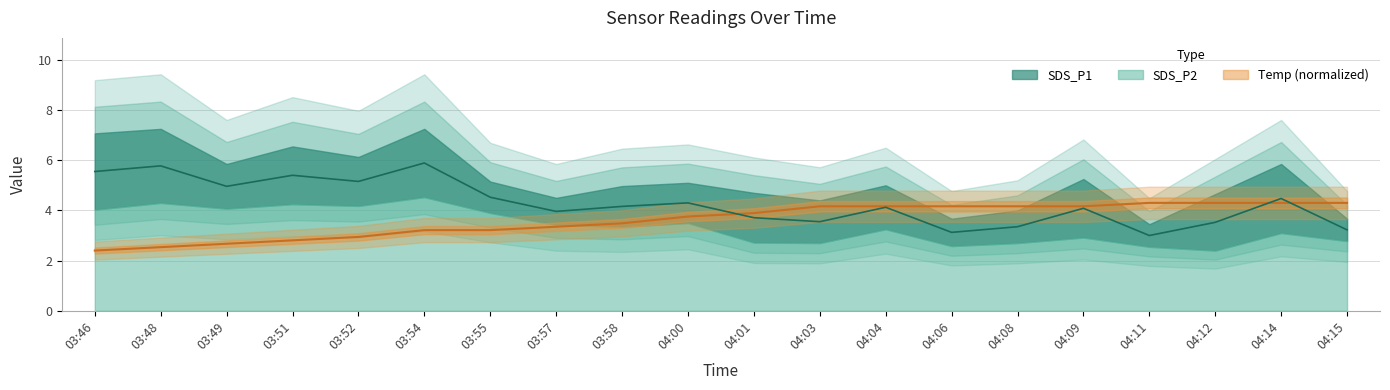

Is the value of Temp at 03:58 greater than the value of SDS_P1 at 03:48?

No